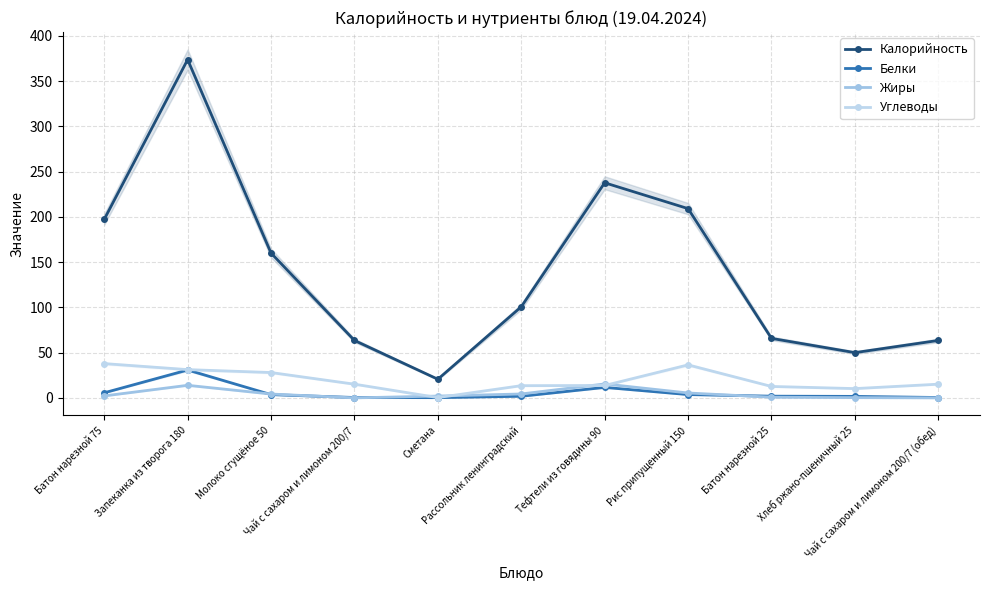

At which category is the sum across all series the highest?

Запеканка из творога 180